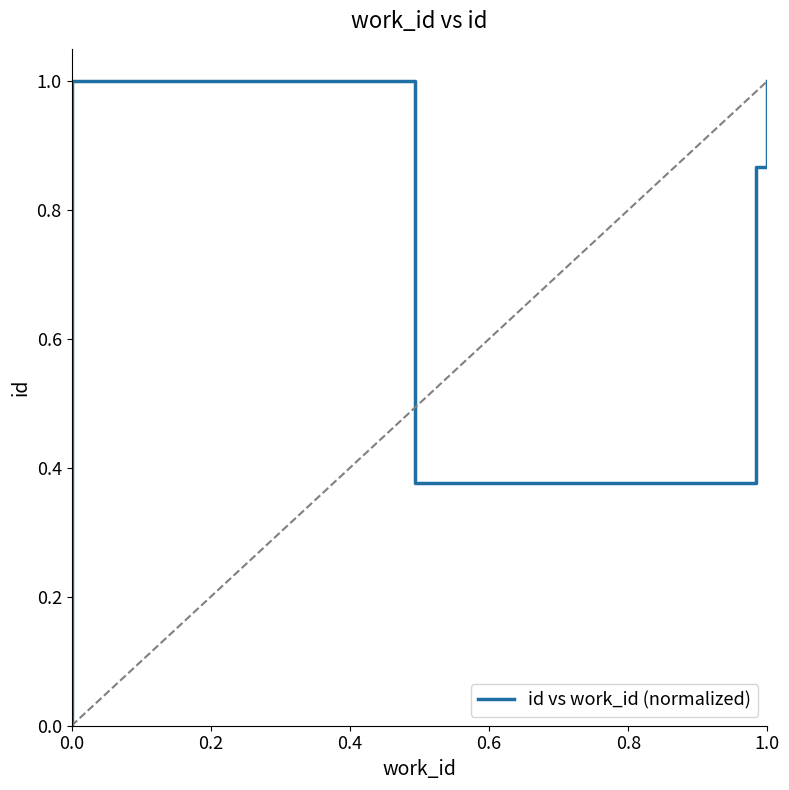

Is this an area chart (filled region under the line)?

No